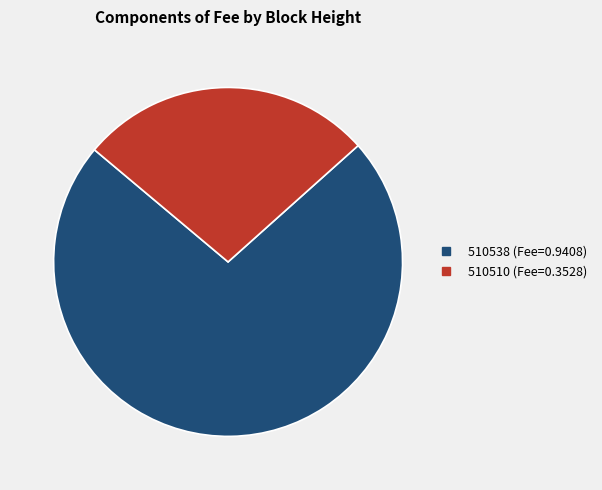

Rank the categories by value from lowest to highest.

510510, 510538